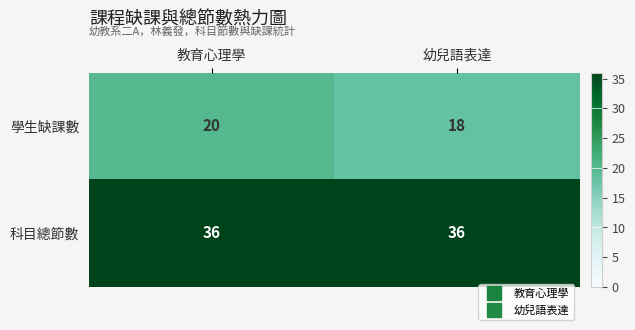

The 學生缺課數 series shows 18 at 幼兒語表達. True or false?

True